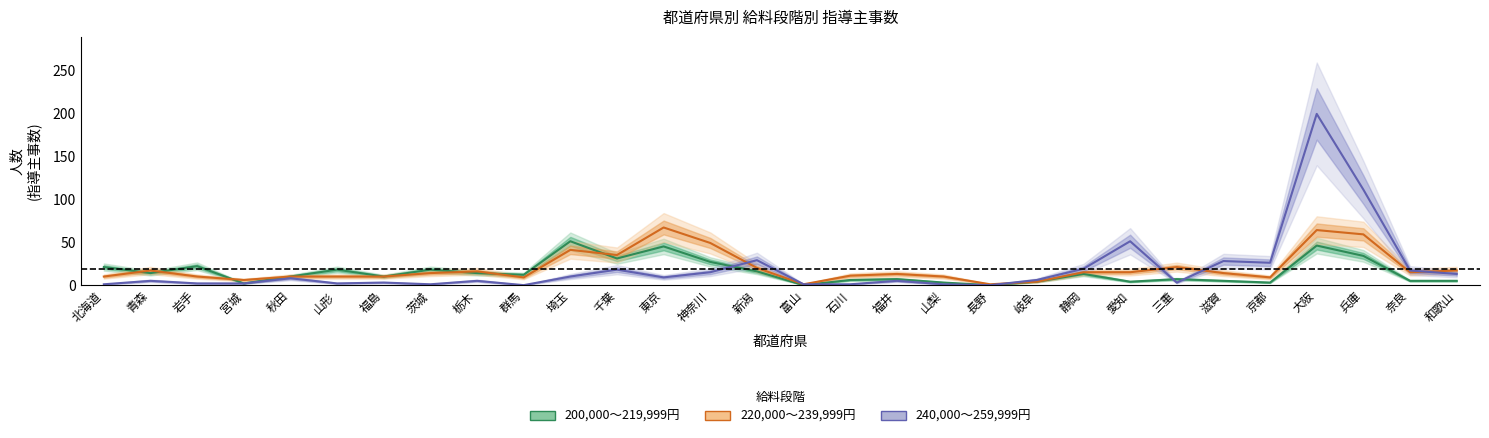

Which series has the largest total across all categories?

220,000～239,999円